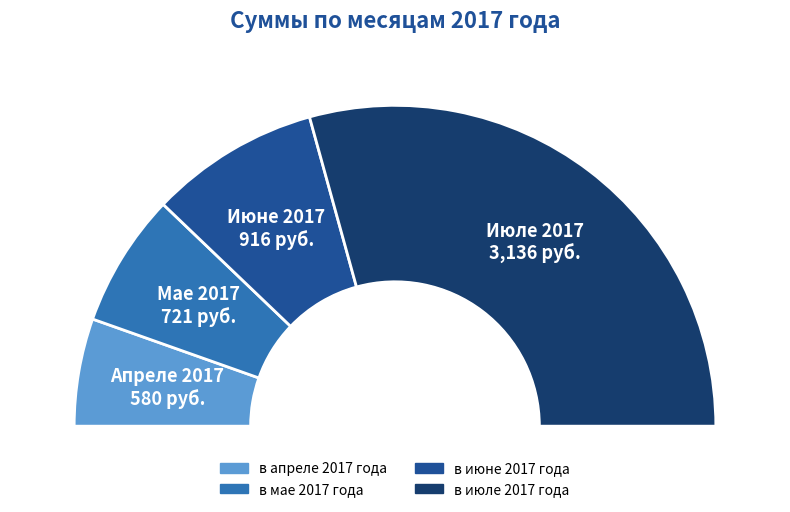

Is there a majority slice in this chart?

Yes